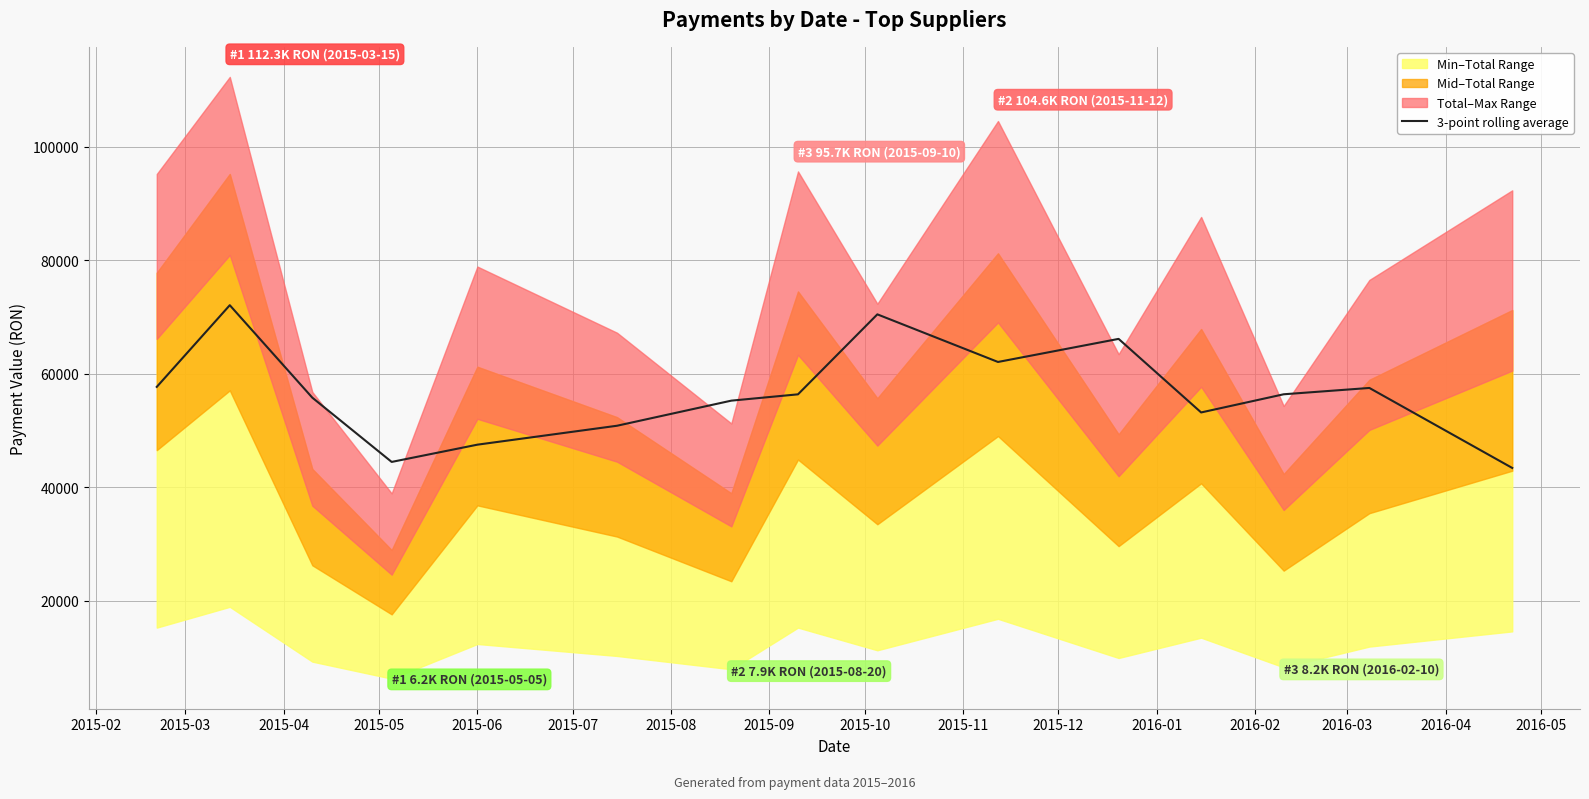

How many points are lower than both their immediate neighbors (excluding endpoints)?

3